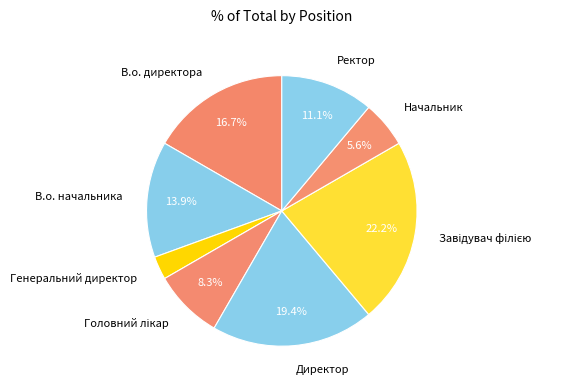

Which has a higher value, Ректор or Начальник?

Ректор